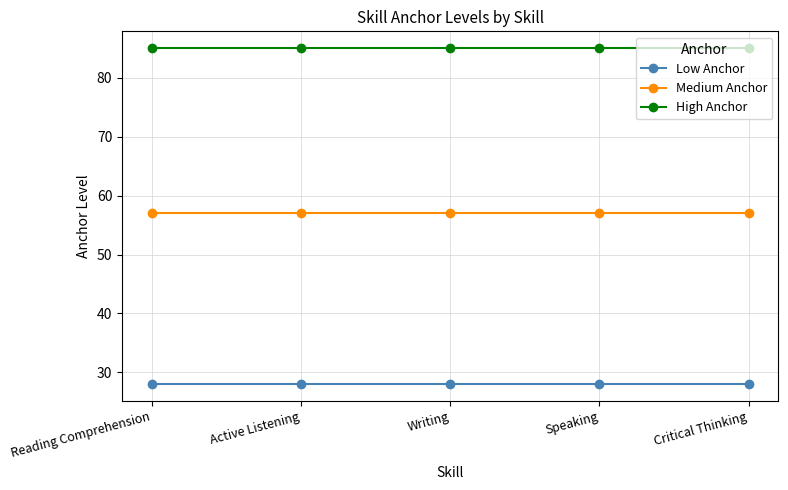

True or false: High Anchor and Medium Anchor cross at least once.

False